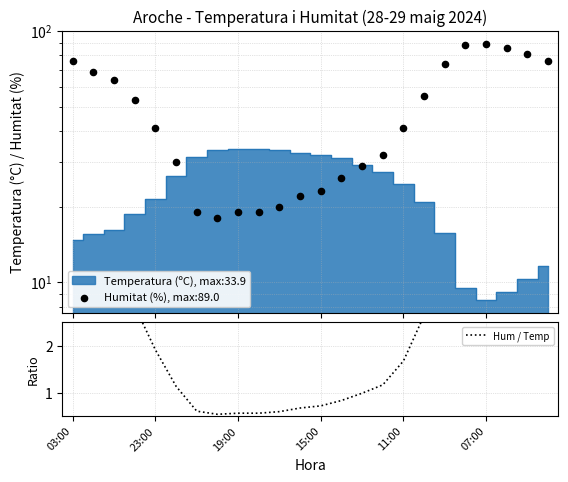

Which has a higher value, 6 or 20?

20